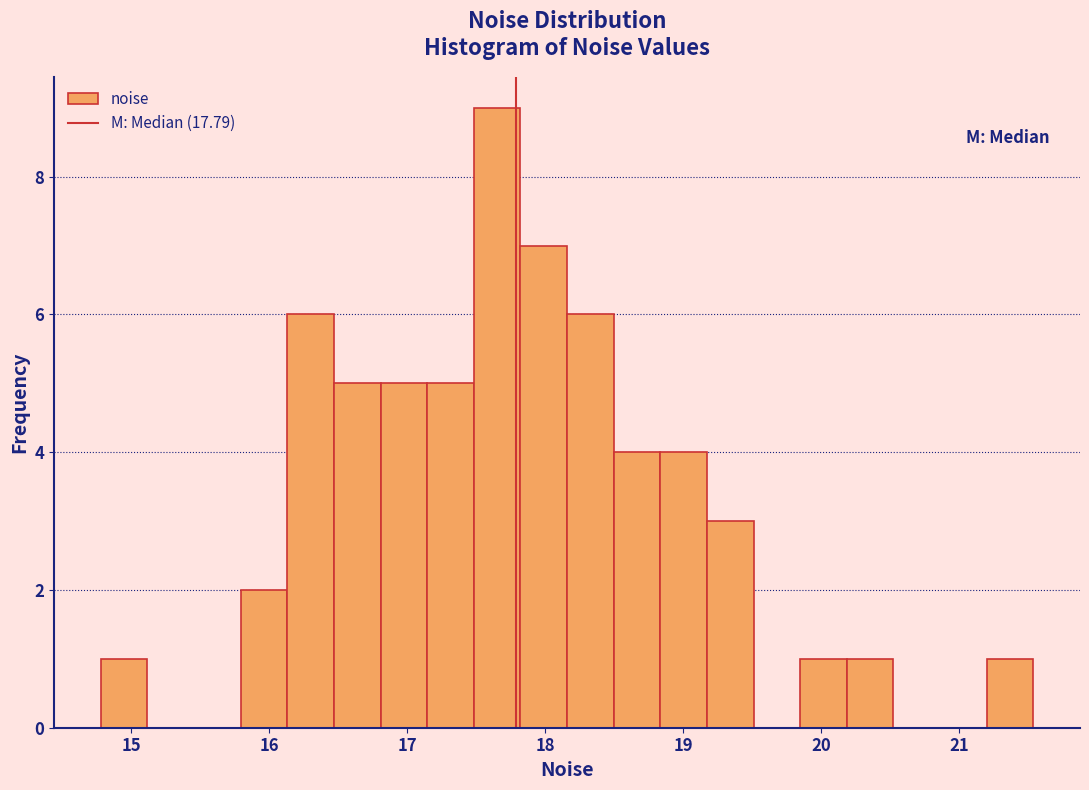

Read against the x-axis, roughly where is the centre of the tallest bar?

17.7